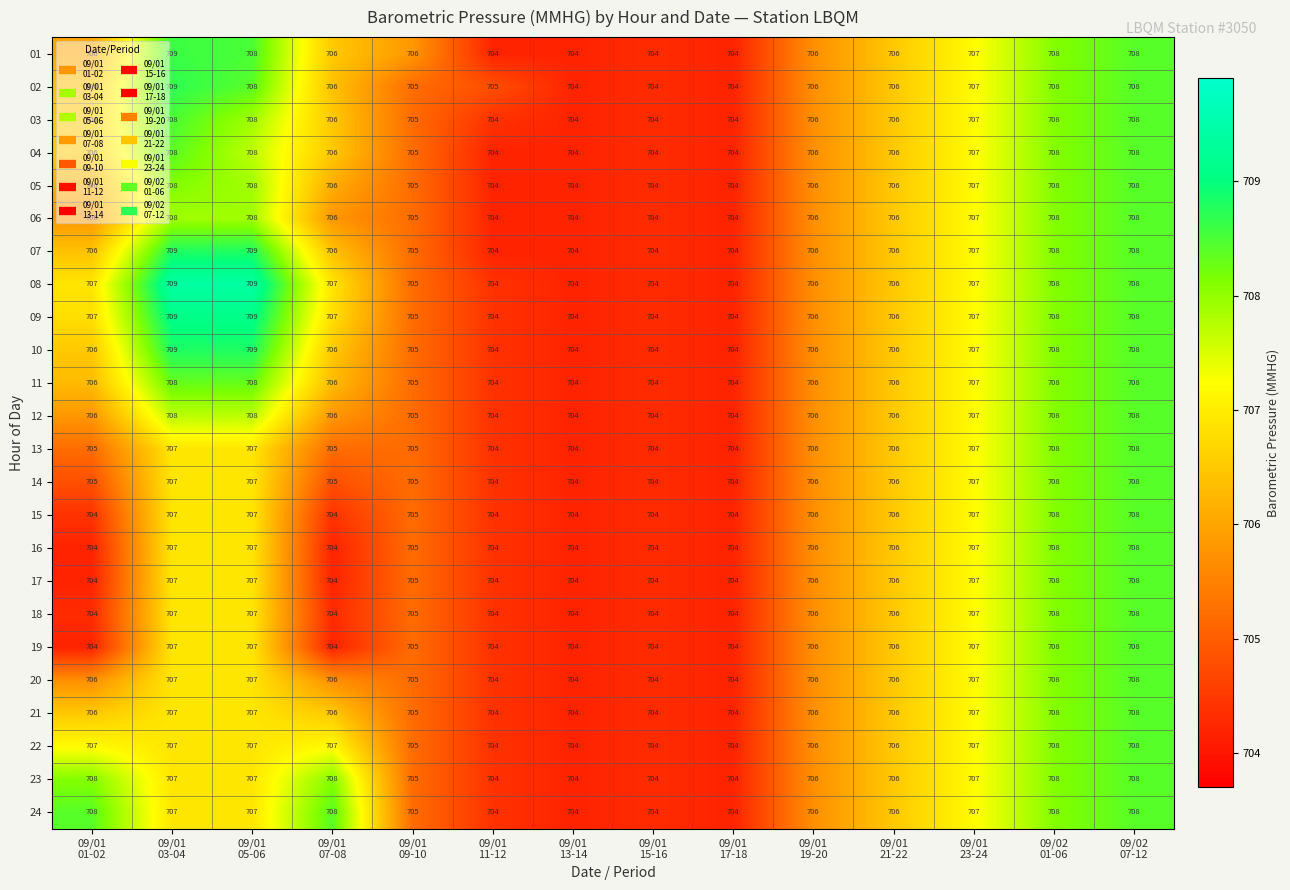

What is the average value of the 05 series?

706